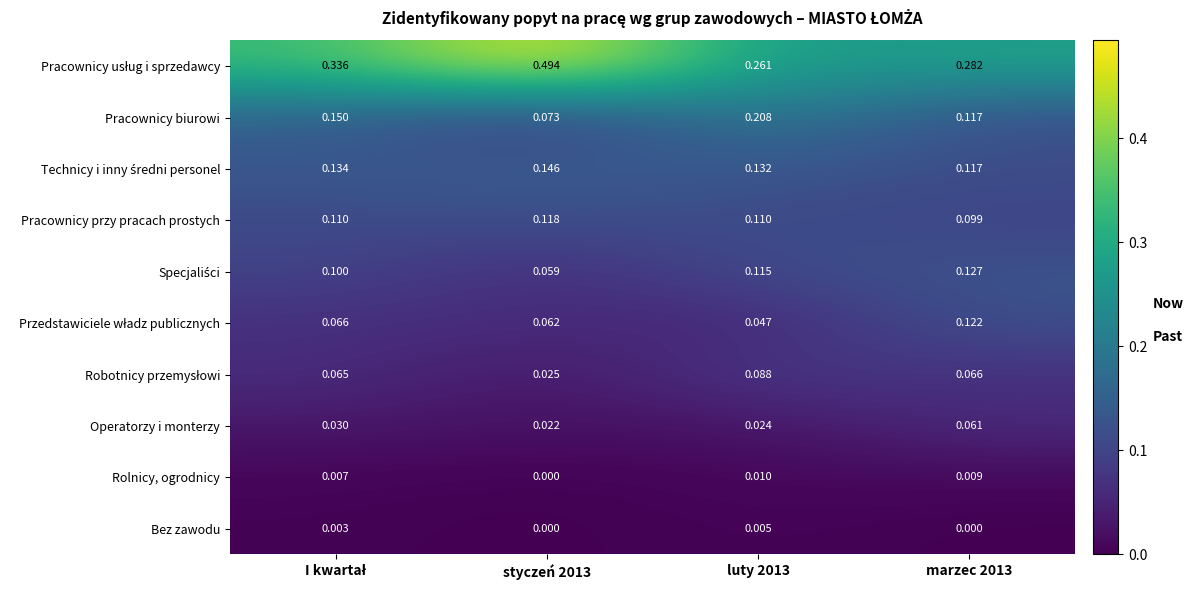

Count the number of data series in this chart.

10